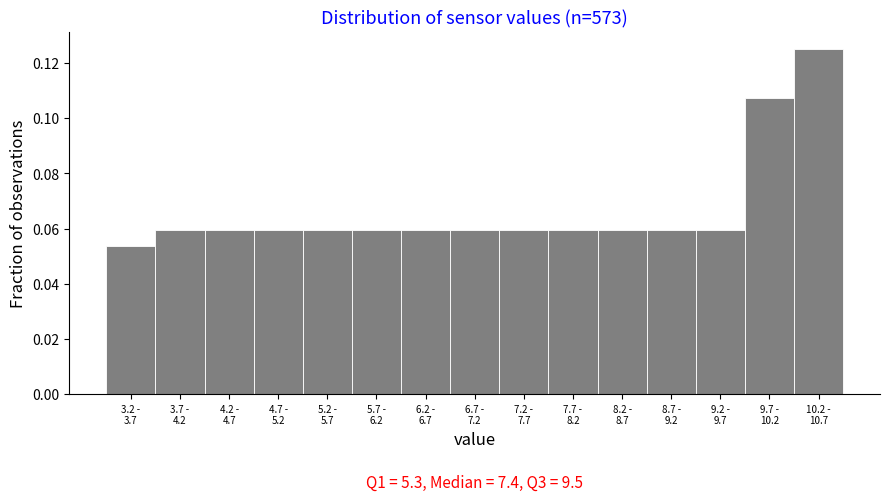

What is the sum of all values?

1.0